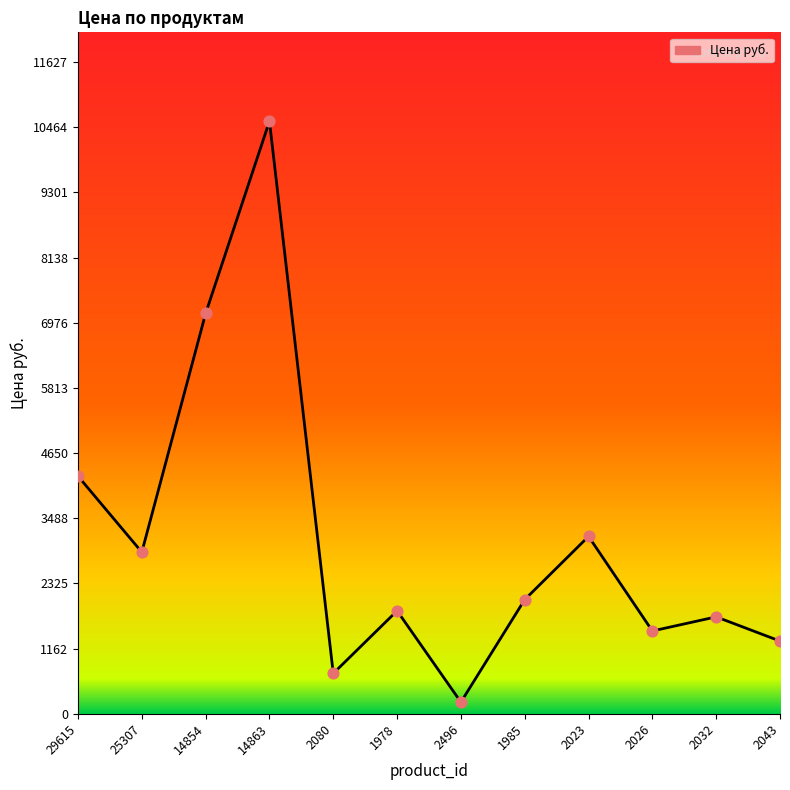

Which has a higher value, 2080 or 1985?

1985